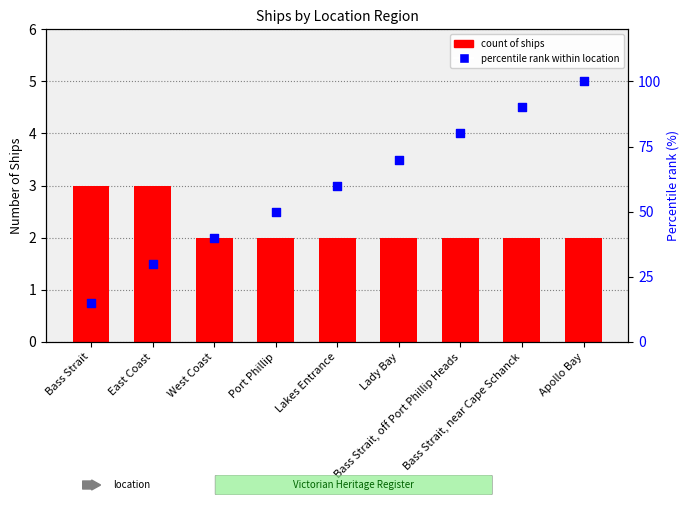

At how many categories does at least one series exceed 47?

6